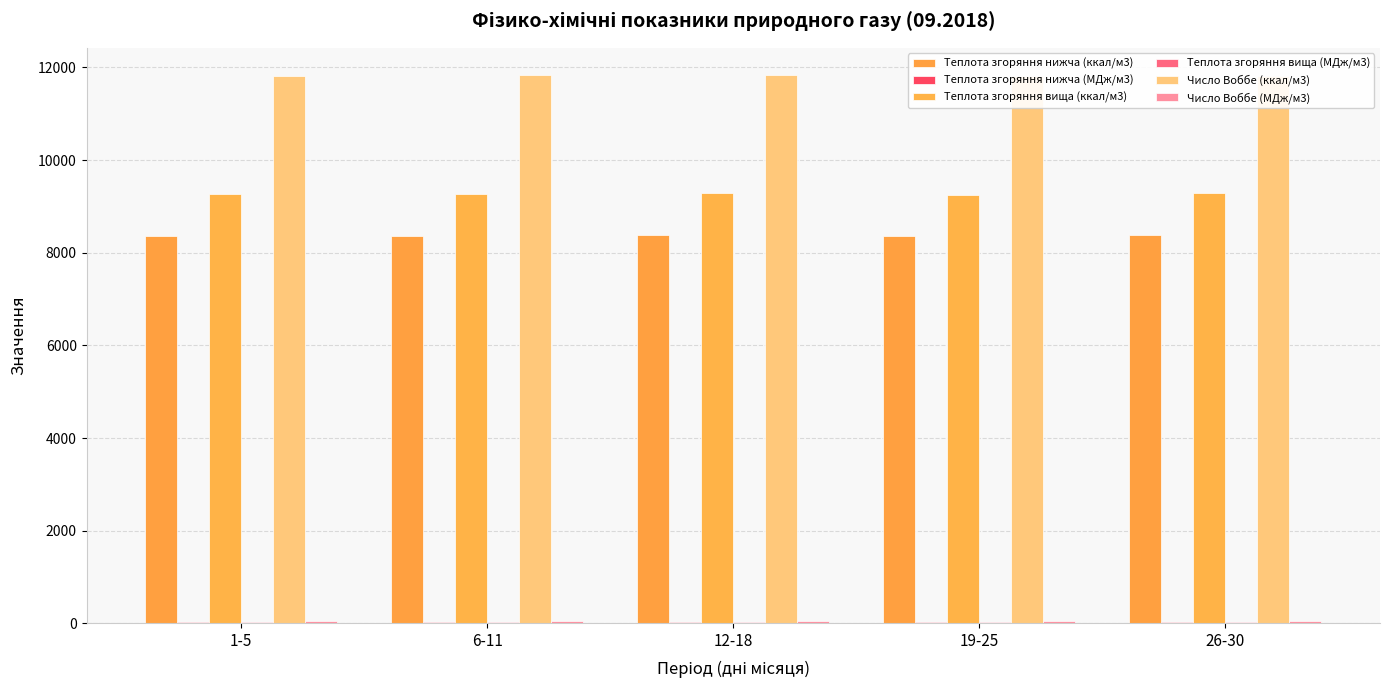

What is the label of the 3rd bar from the left?

12-18